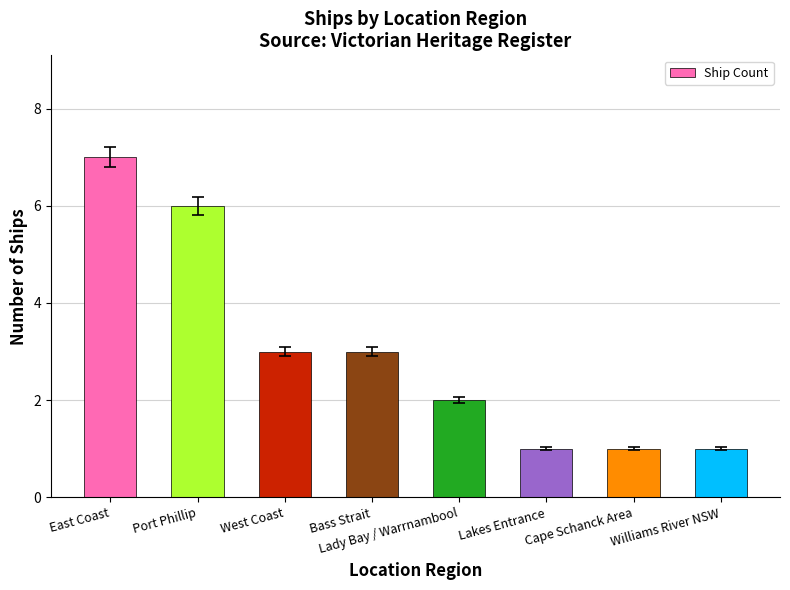

Which has a higher value, Williams River NSW or Lady Bay / Warrnambool?

Lady Bay / Warrnambool